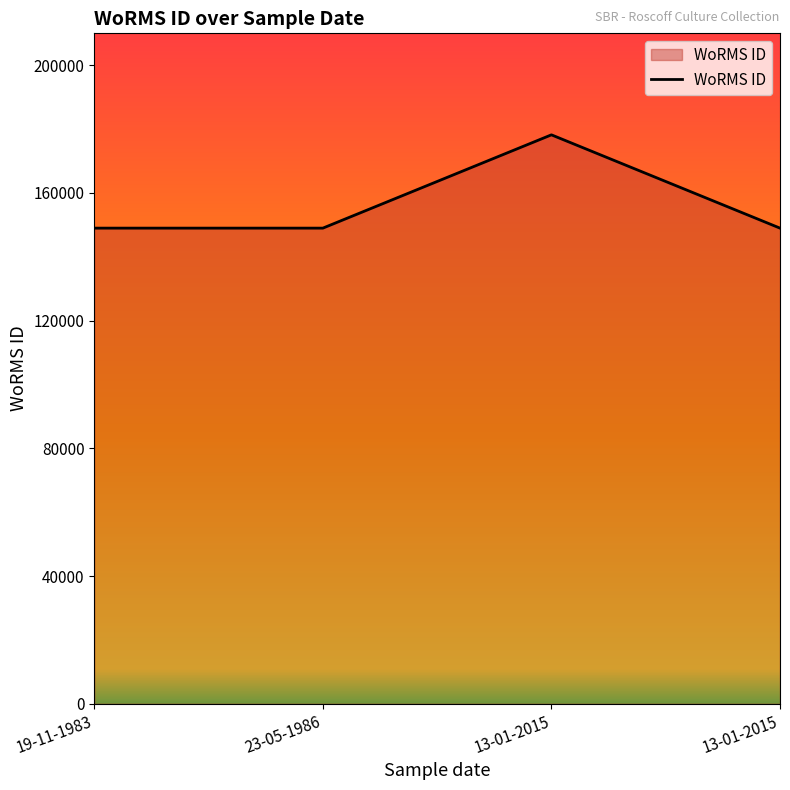

Reading left to right, extract all data points from this chart.

19-11-1983=0.7	23-05-1986=0.7	13-01-2015=0.9	13-01-2015=0.7